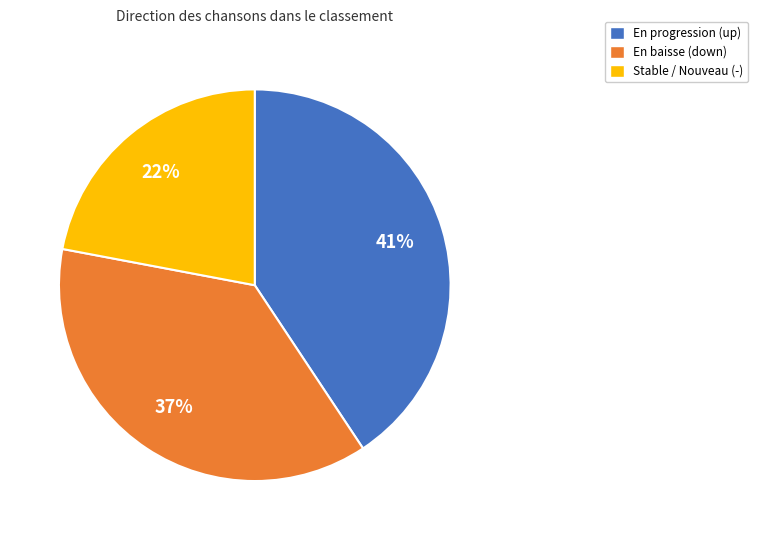

To the nearest percent, what is the average slice percentage?

33%